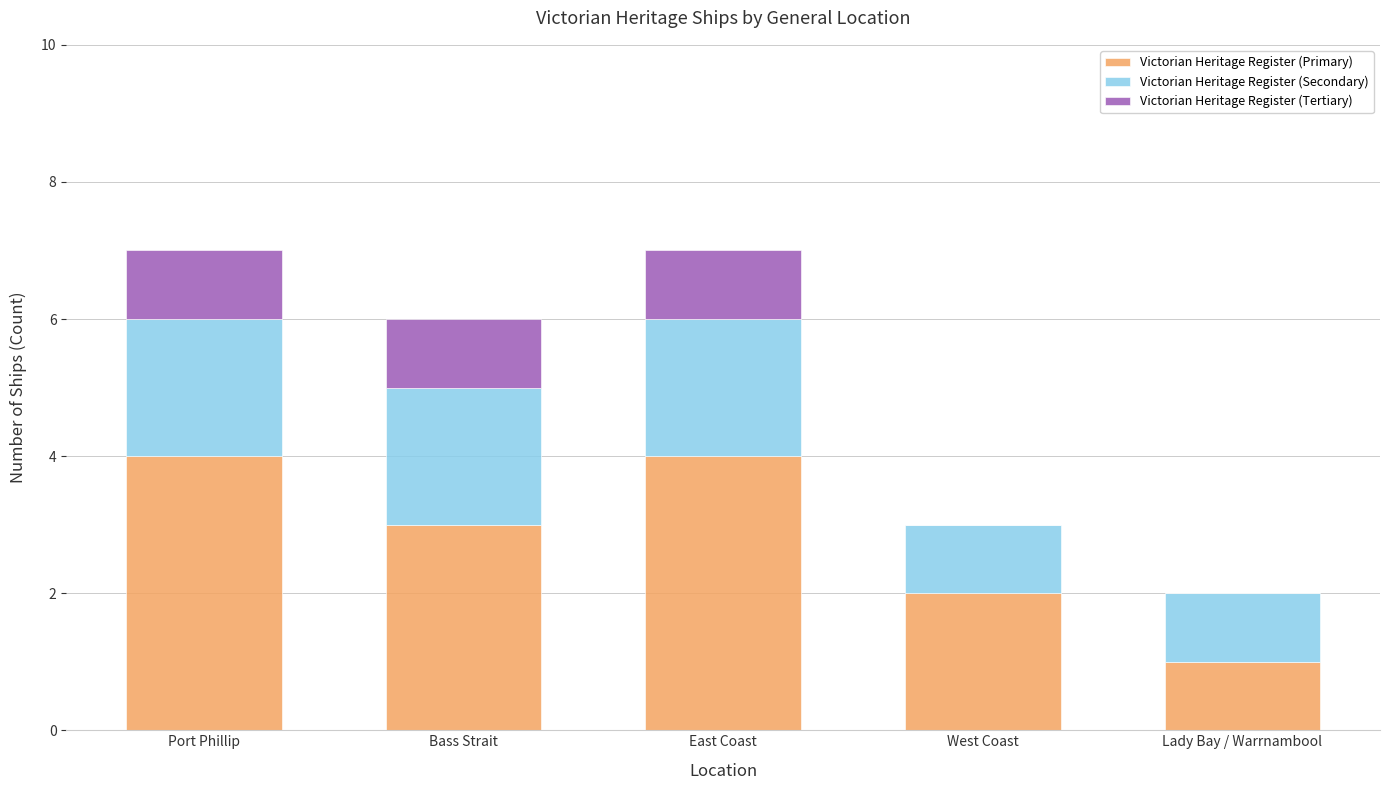

Reading left to right, what are the values for Victorian Heritage Register (Primary)?

Port Phillip=4	Bass Strait=3	East Coast=4	West Coast=2	Lady Bay / Warrnambool=1